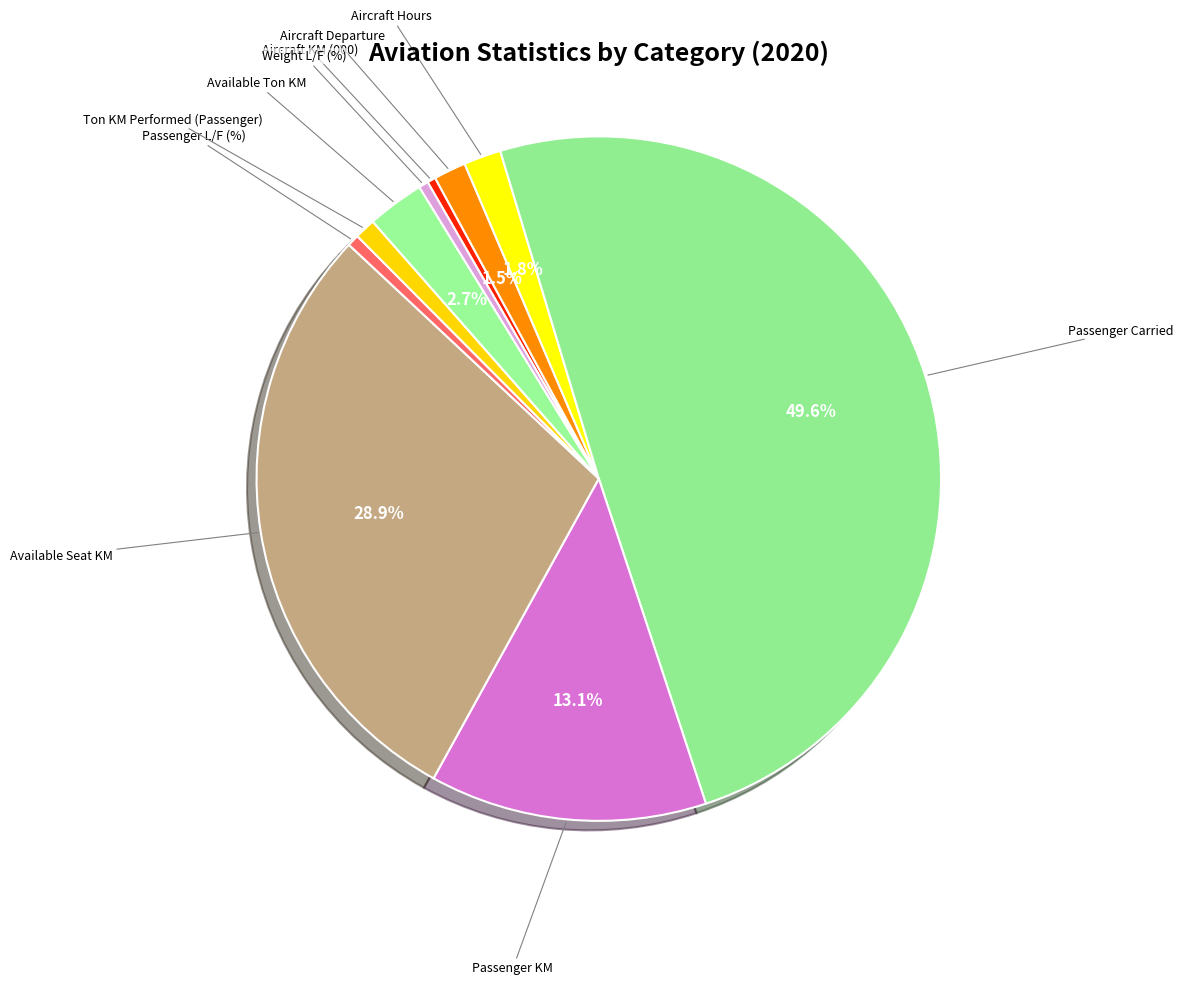

Approximately how many times larger is the value at Passenger Carried compared to Aircraft KM (000)?

124.1